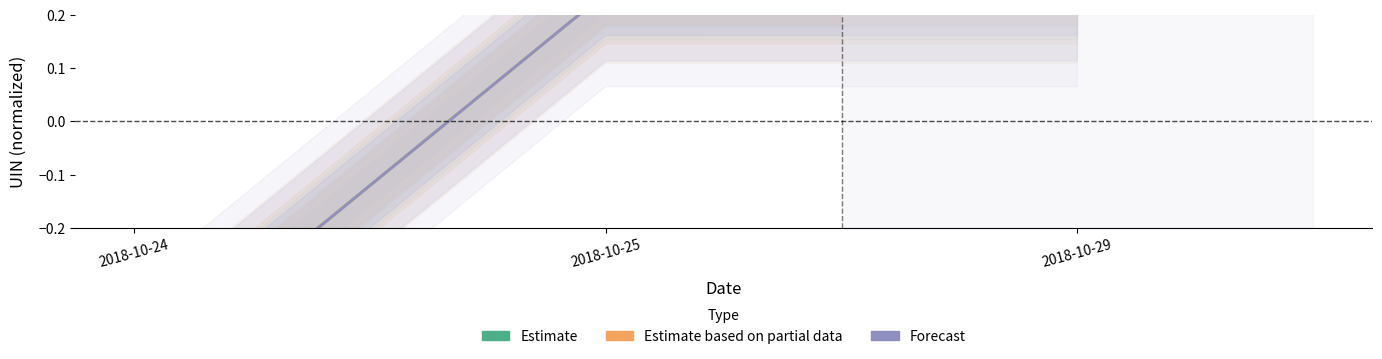

List the series in order of their peak value, lowest first.

Estimate, Estimate based on partial data, Forecast